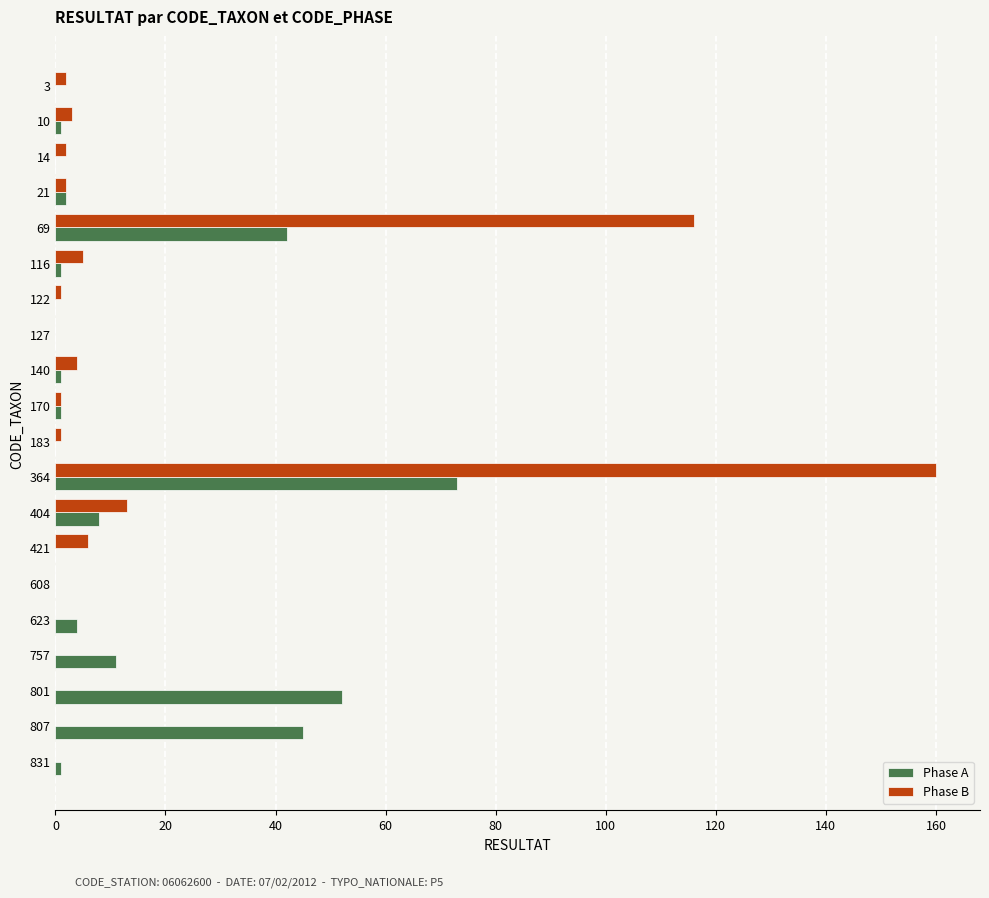

At which label does Phase A reach its peak?

364